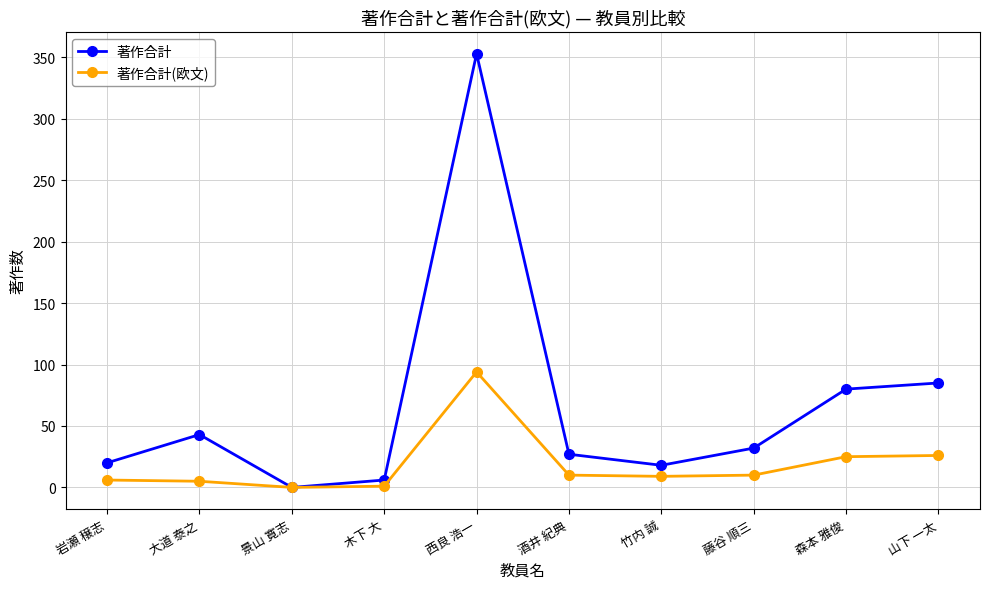

Which series has the widest spread of values?

著作合計